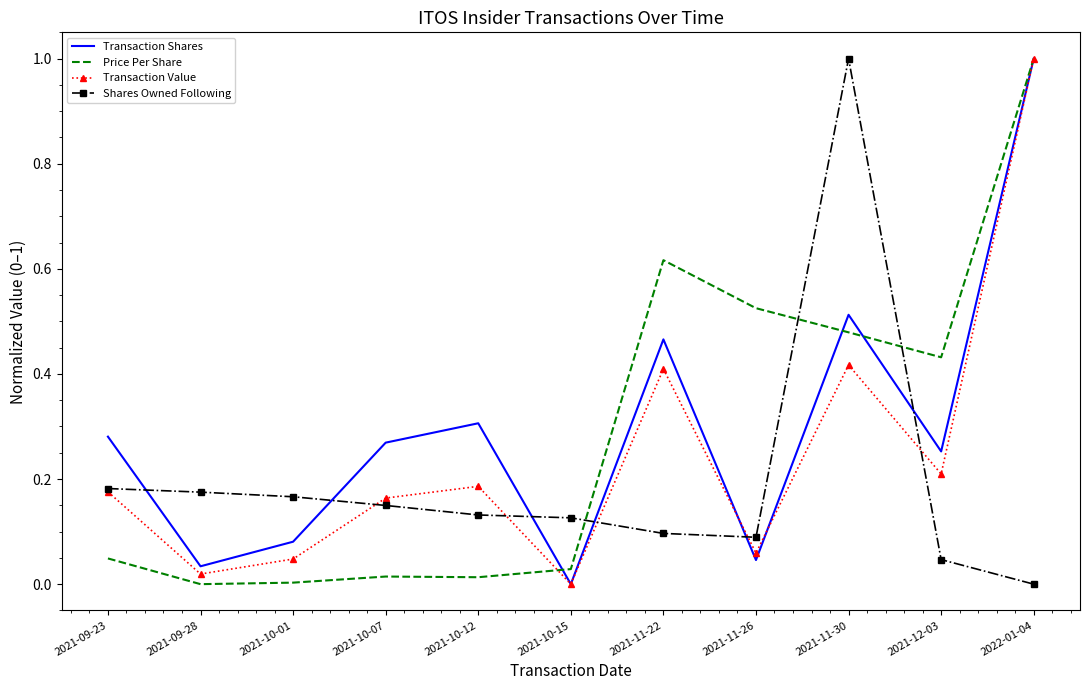

What position from the left is 2021-11-22?

7